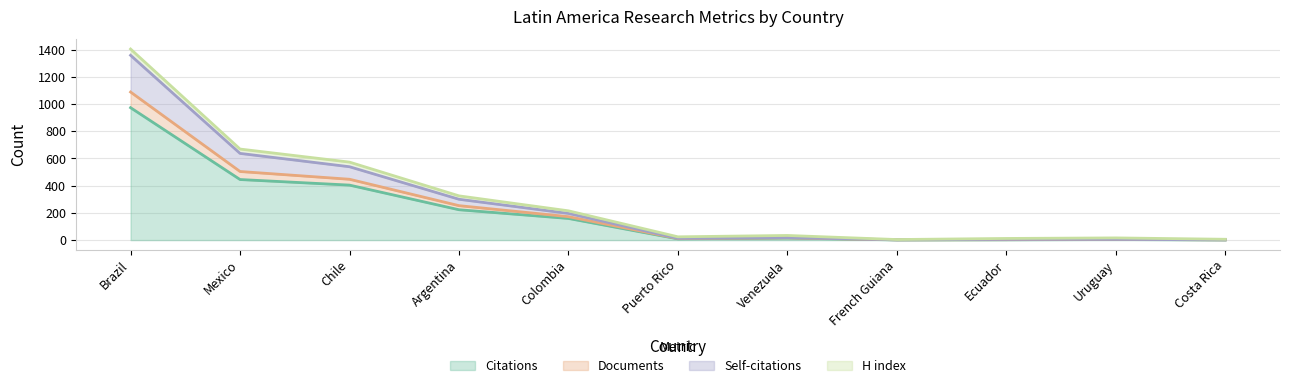

At which category is the sum across all series the highest?

Brazil